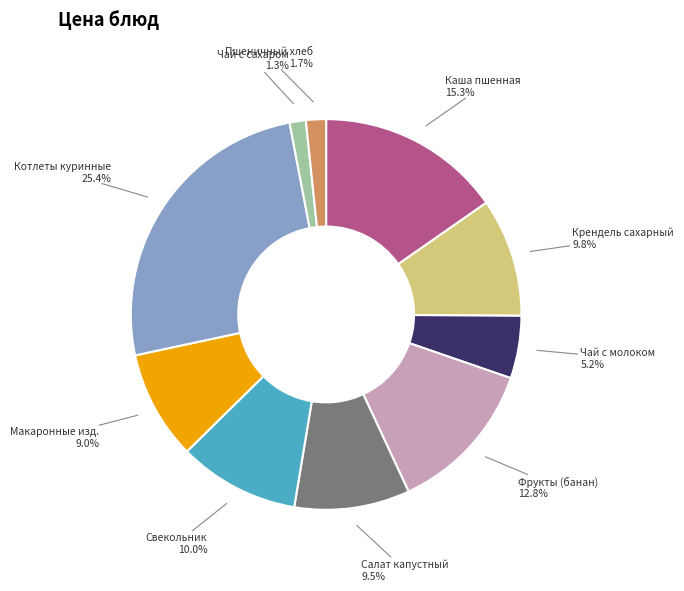

Is there any slice that represents more than half of the pie?

No